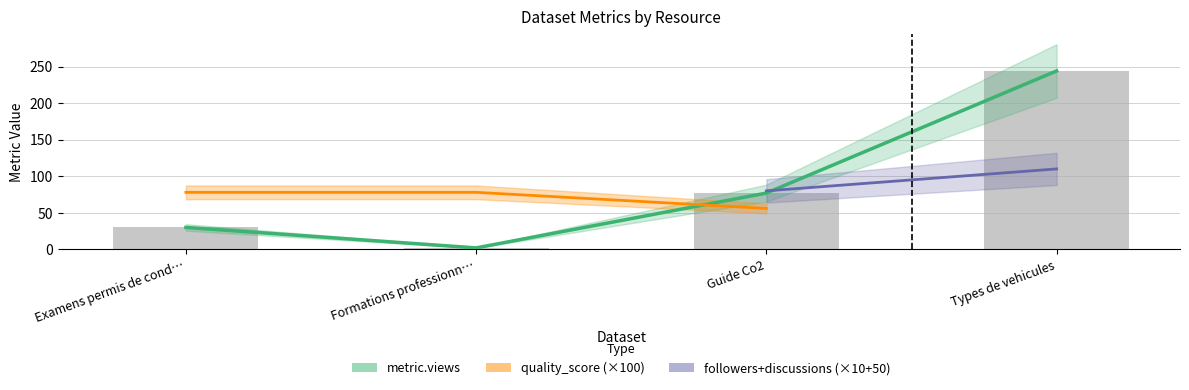

True or false: metric.views has a value of 30.0 at Examens permis de conduire.

True